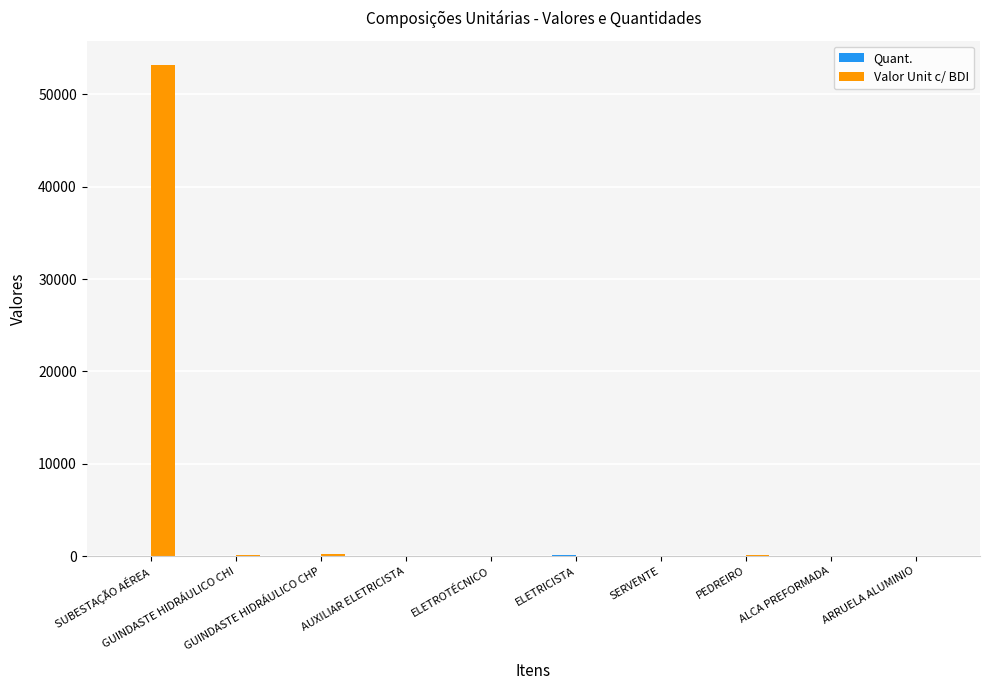

What is the greatest value displayed?

53137.6